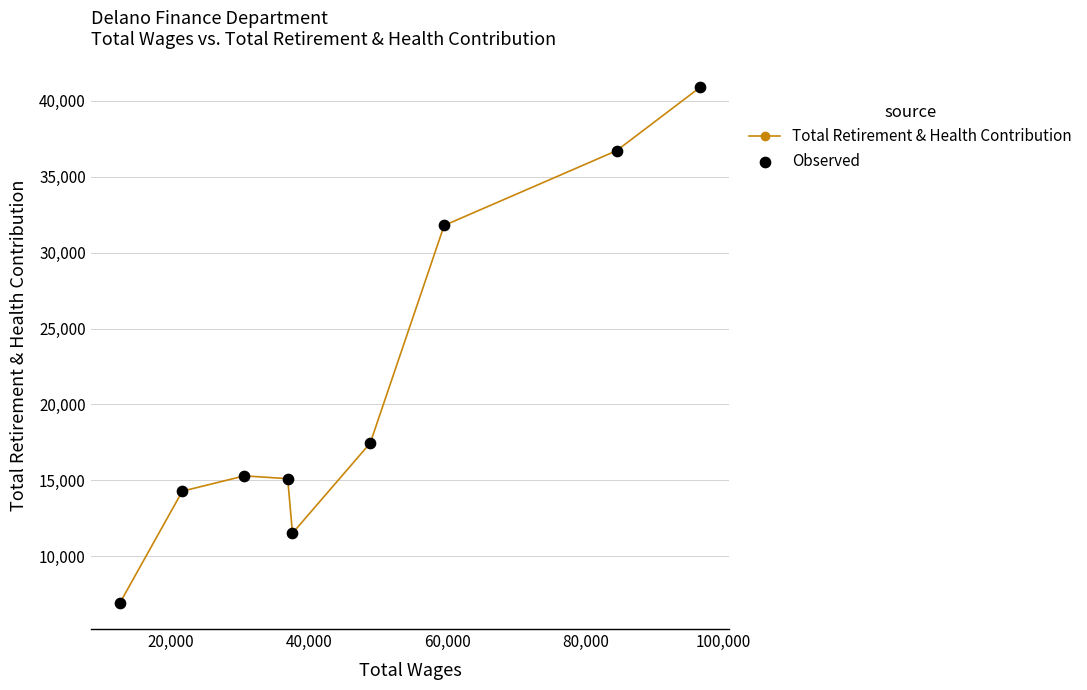

What is the maximum value shown in the chart?

40881